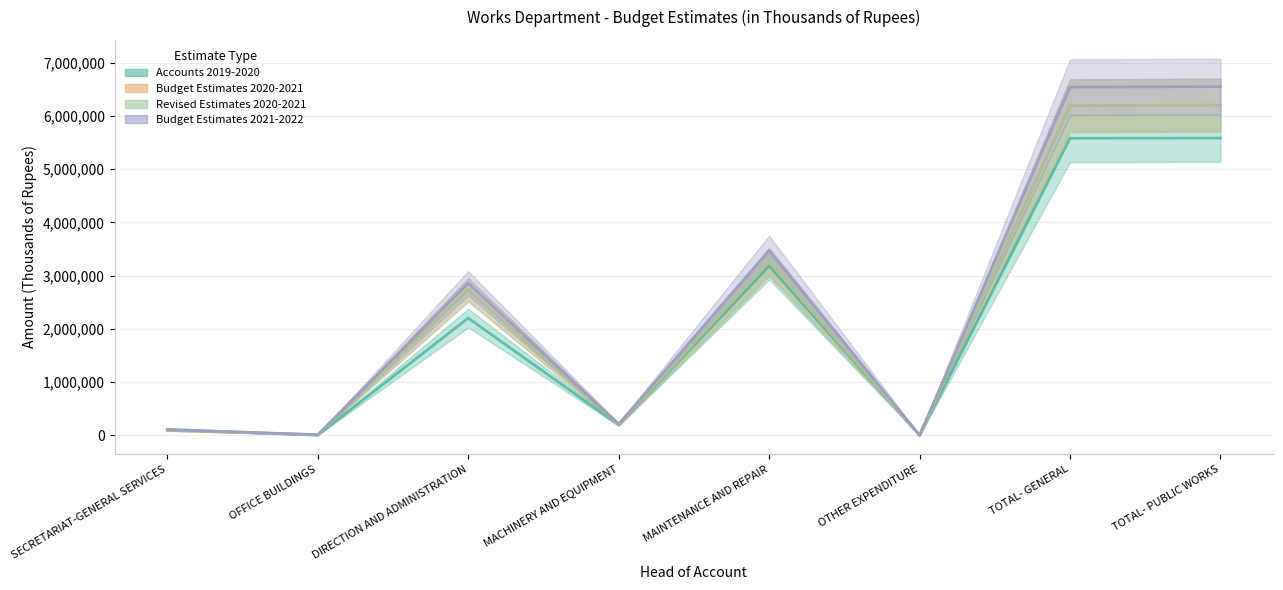

How many categories are shown in the chart?

8